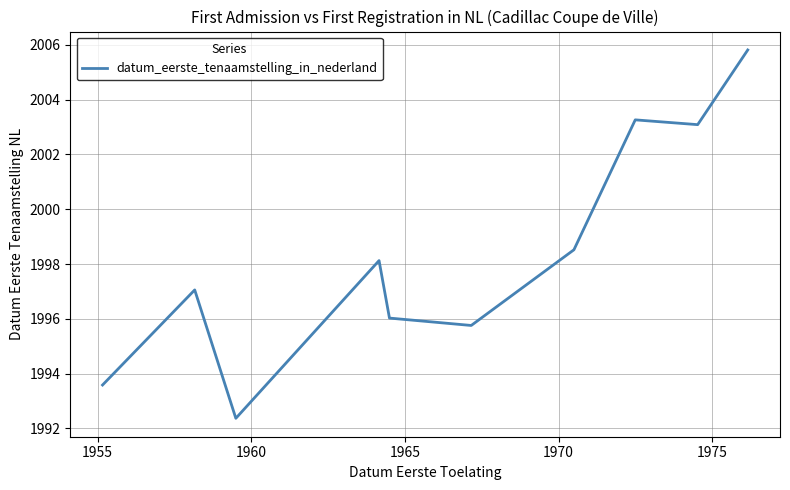

At which category does the chart reach its minimum across all series?

1960